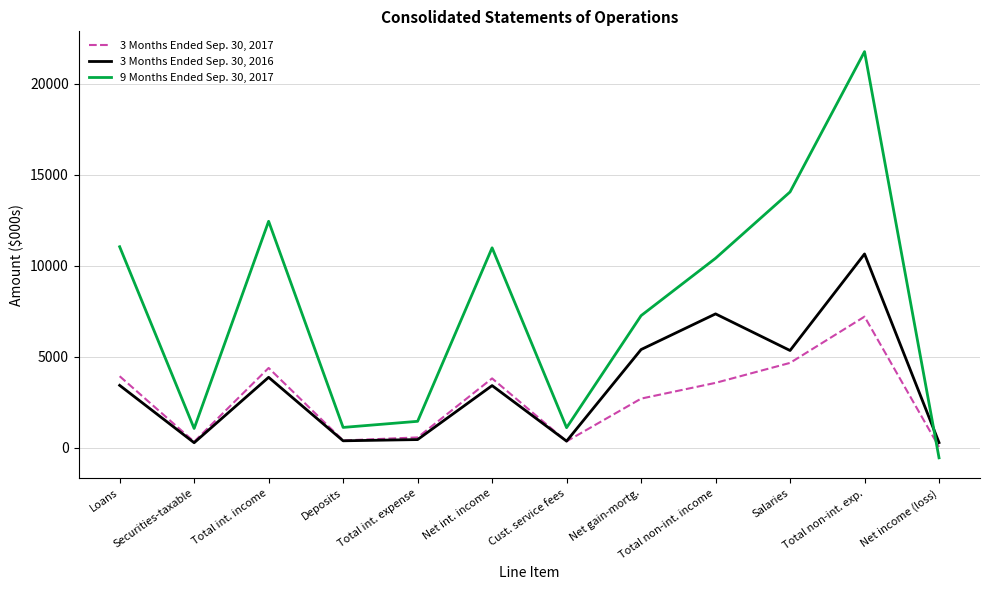

Which series has the widest spread of values?

9 Months Ended Sep. 30, 2017